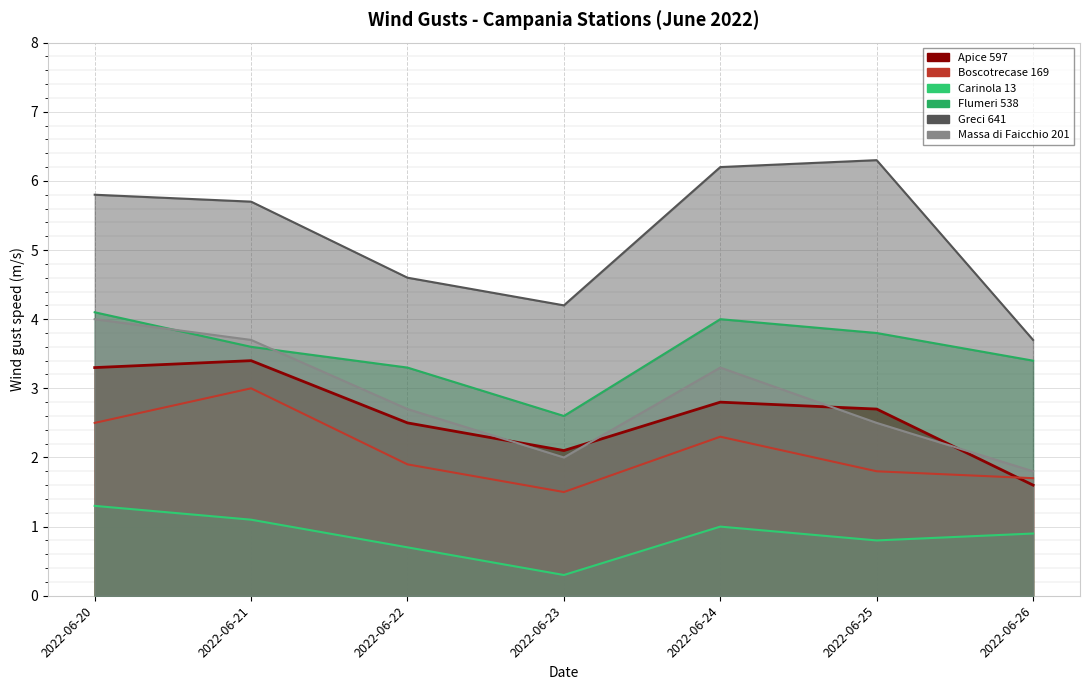

What is the value of the Greci 641 point at the 5th from the left?

6.2